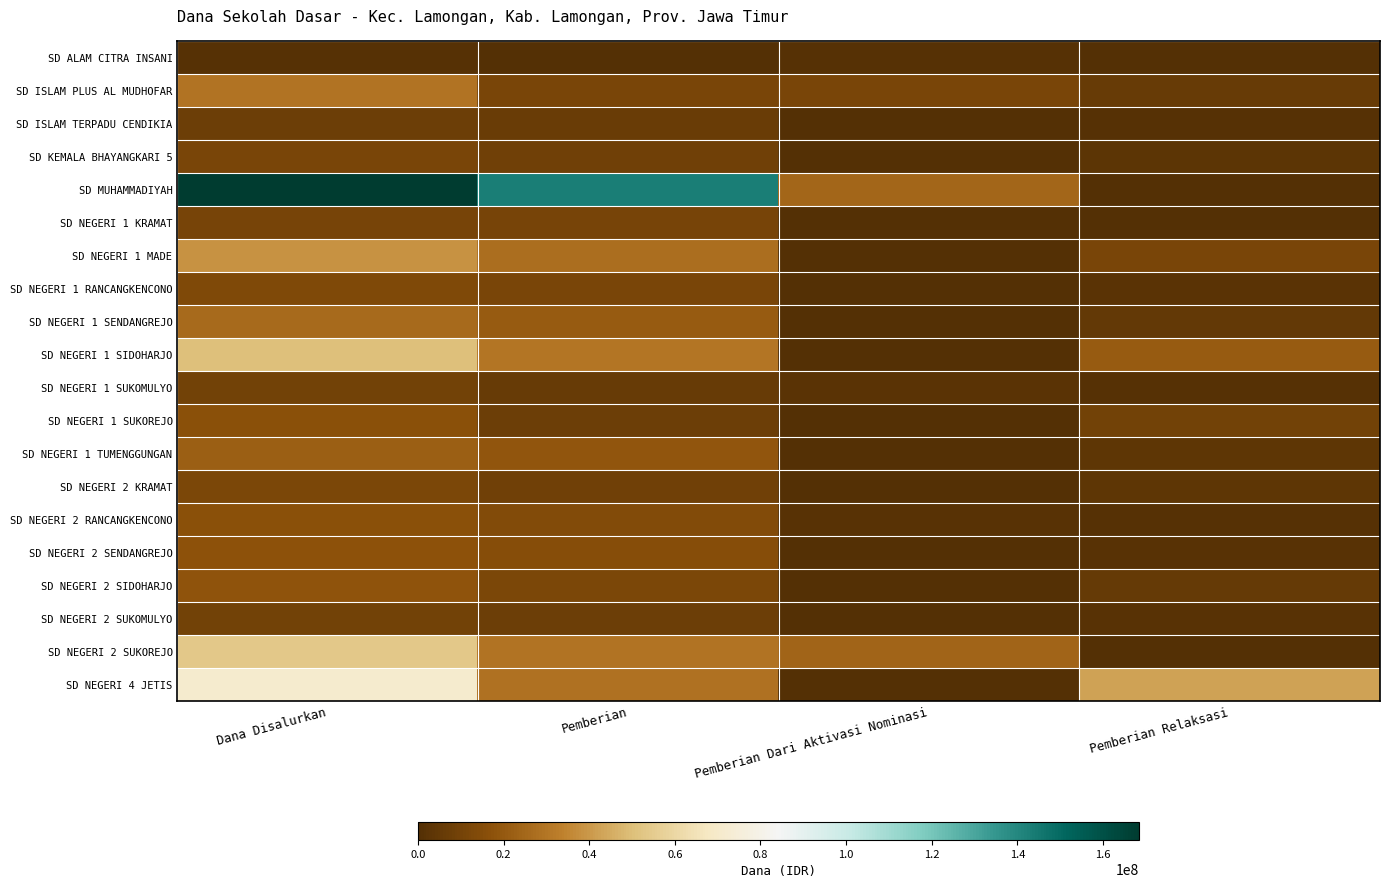

Which series has the largest total across all categories?

SD MUHAMMADIYAH